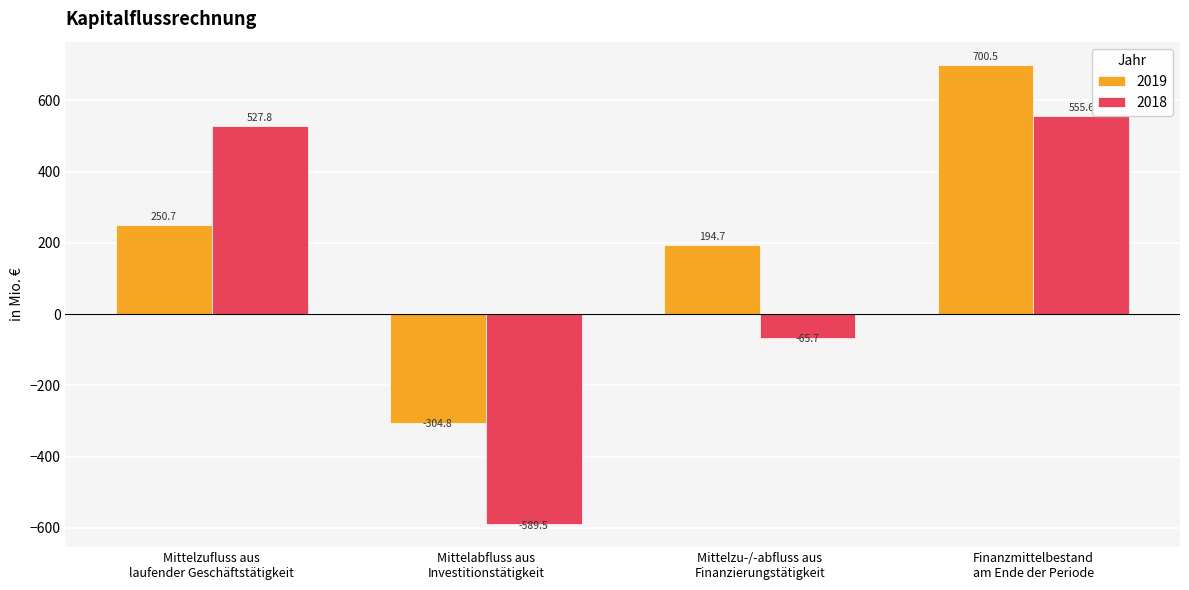

Reading left to right, transcribe all the data shown in this chart.

2019: Mittelzufluss aus
laufender Geschäftstätigkeit=250.7	Mittelabfluss aus
Investitionstätigkeit=-304.8	Mittelzu-/-abfluss aus
Finanzierungstätigkeit=194.7	Finanzmittelbestand
am Ende der Periode=700.5
2018: Mittelzufluss aus
laufender Geschäftstätigkeit=527.8	Mittelabfluss aus
Investitionstätigkeit=-589.5	Mittelzu-/-abfluss aus
Finanzierungstätigkeit=-65.7	Finanzmittelbestand
am Ende der Periode=555.6